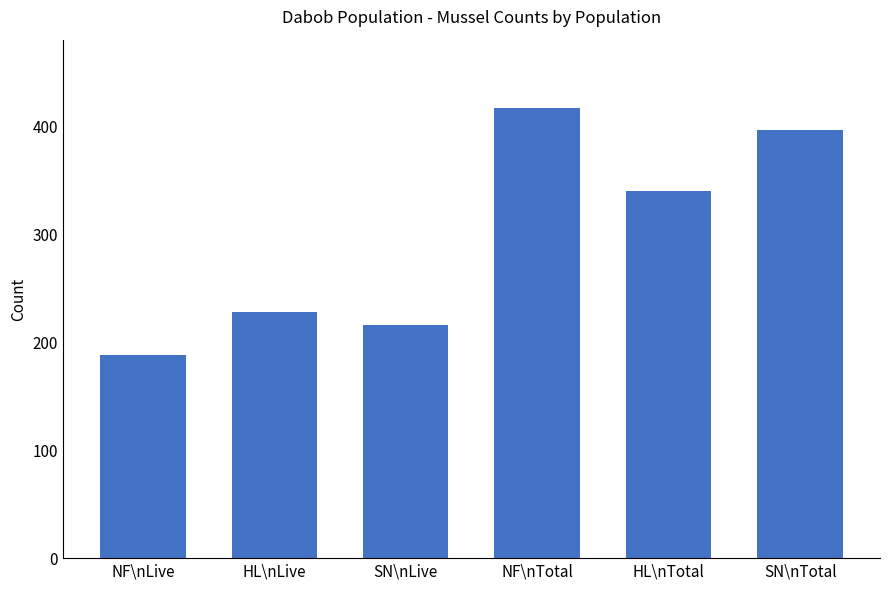

Which category has the lowest value across all series?

NF\nLive